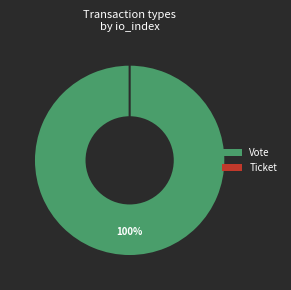

Which slice represents more than half of the pie?

Vote